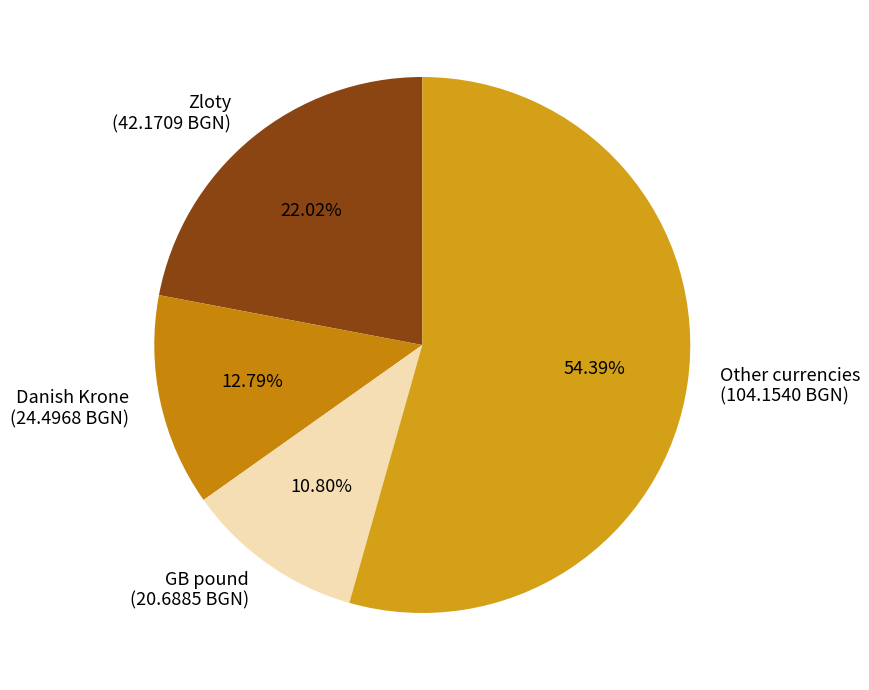

Do Other currencies (104.1540 BGN) and Zloty (42.1709 BGN) together represent more than half of the pie?

Yes